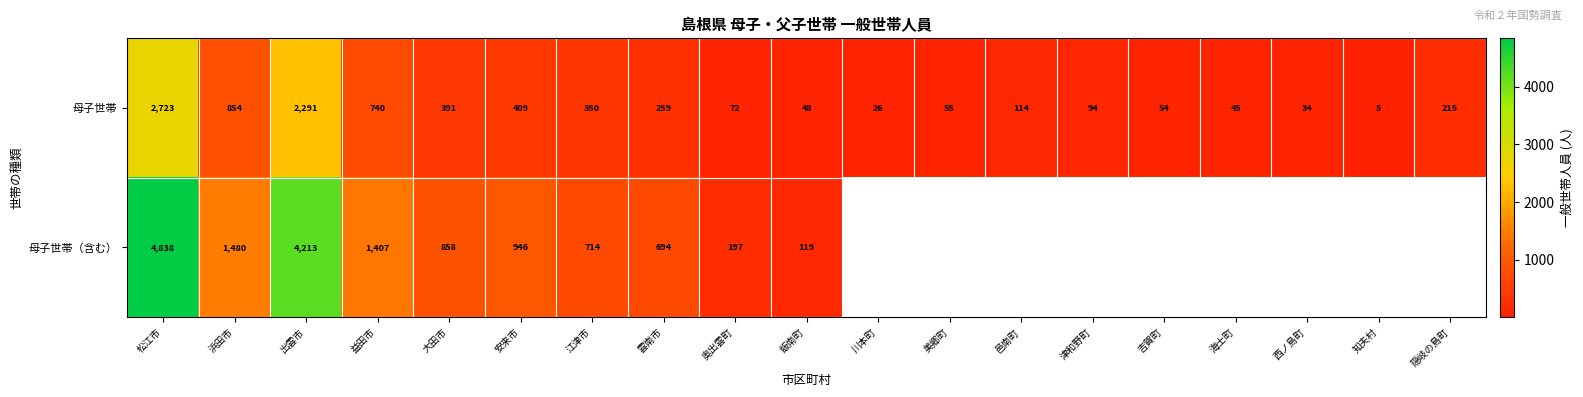

Rank the categories by 母子世帯 value from lowest to highest.

知夫村, 川本町, 西ノ島町, 海士町, 飯南町, 吉賀町, 美郷町, 奥出雲町, 津和野町, 邑南町, 隠岐の島町, 雲南市, 江津市, 大田市, 安来市, 益田市, 浜田市, 出雲市, 松江市